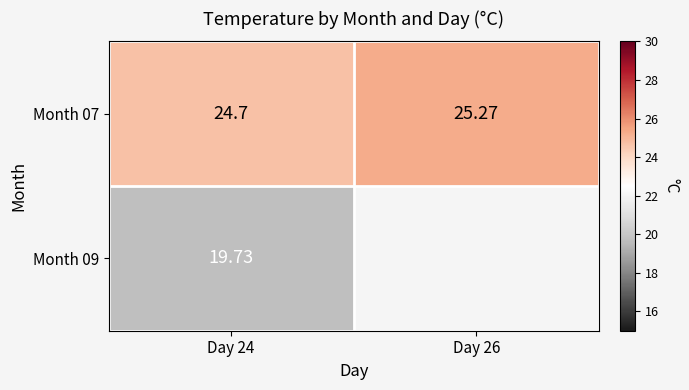

Rank the series by their maximum value, from highest to lowest.

Month 07, Month 09